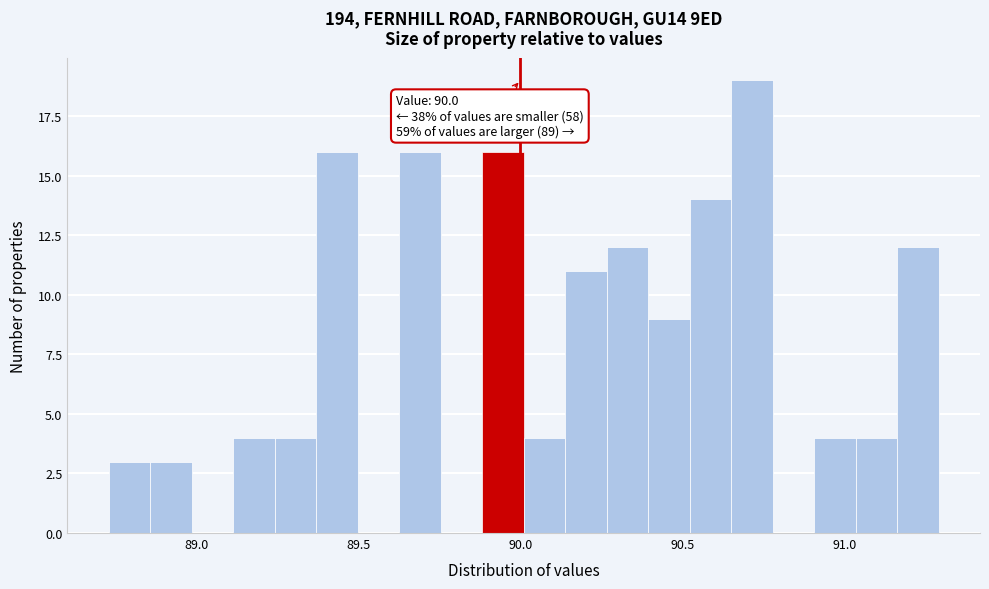

Around what value on the x-axis is the tallest bar? Give the approximate position of its centre, as read against the axis.

90.70